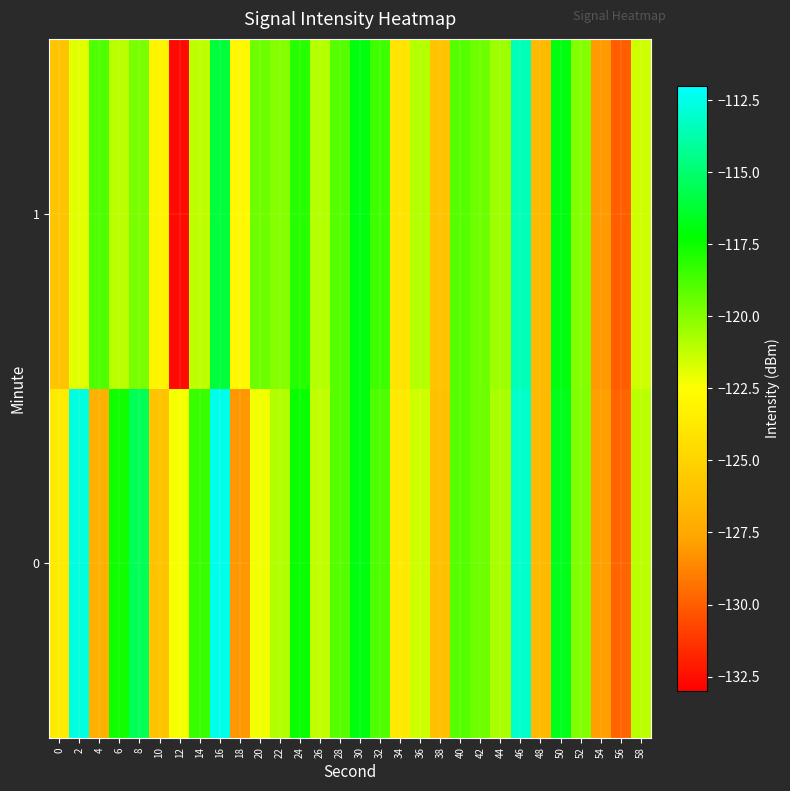

Reading left to right, extract all data points from this chart.

0: 0=-123.6	2=-112.7	4=-127.0	6=-117.6	8=-115.5	10=-126.0	12=-122.3	14=-118.5	16=-112.4	18=-128.1	20=-122.2	22=-120.9	24=-117.4	26=-121.2	28=-119.0	30=-117.0	32=-118.9	34=-123.8	36=-121.5	38=-126.2	40=-119.0	42=-119.5	44=-120.7	46=-113.1	48=-126.6	50=-116.7	52=-119.9	54=-127.9	56=-129.7	58=-121.0
1: 0=-125.9	2=-121.9	4=-118.8	6=-121.1	8=-119.8	10=-123.1	12=-132.7	14=-121.2	16=-116.0	18=-122.9	20=-119.5	22=-120.0	24=-118.0	26=-121.0	28=-119.0	30=-117.0	32=-118.5	34=-124.0	36=-121.0	38=-126.0	40=-119.0	42=-119.5	44=-120.5	46=-113.5	48=-126.5	50=-117.0	52=-120.0	54=-128.0	56=-130.0	58=-121.5